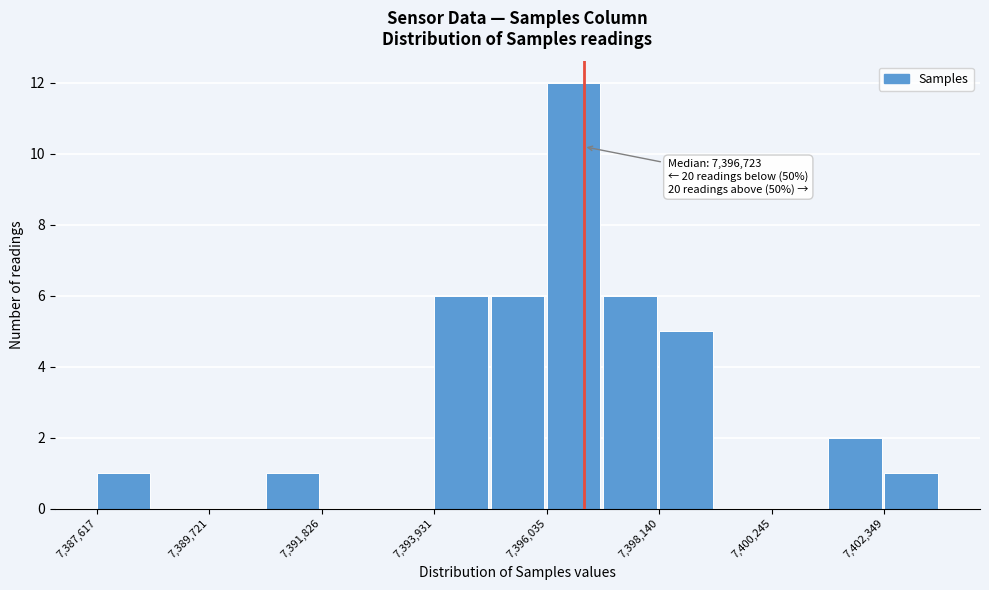

Read against the x-axis, roughly where is the centre of the tallest bar?

7396500